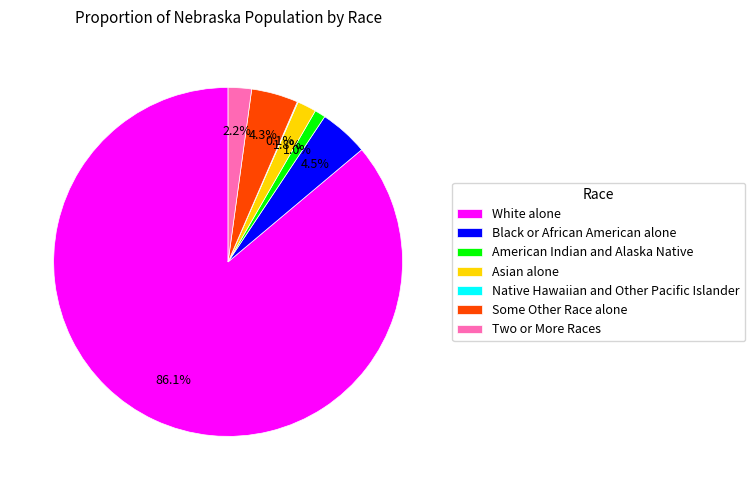

Do Asian alone and American Indian and Alaska Native together represent more than half of the pie?

No